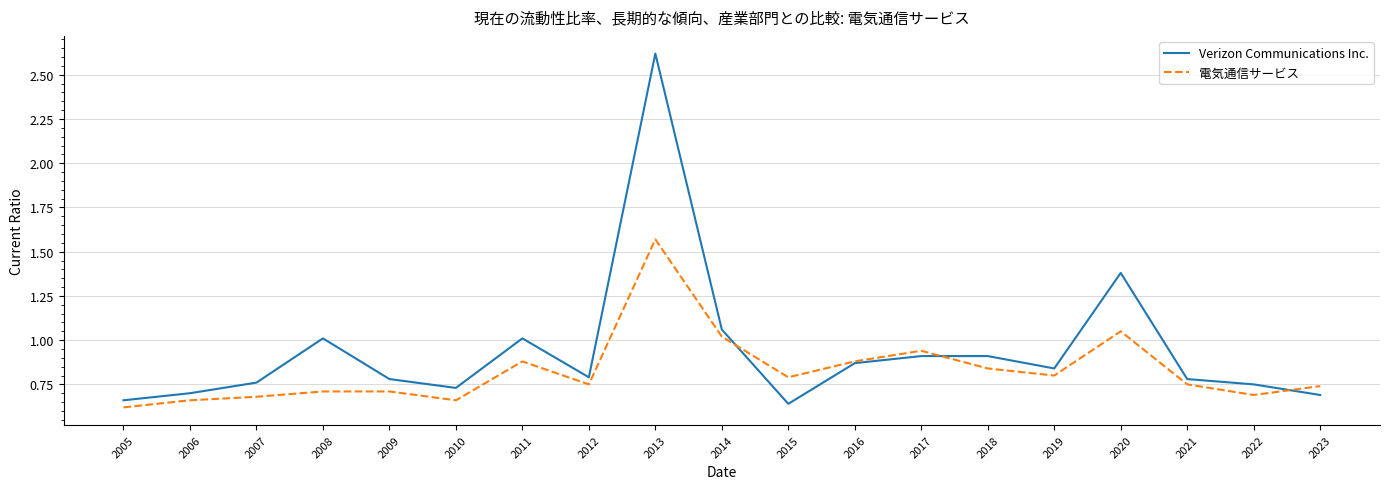

At 2020, list the series in order from smallest to largest.

電気通信サービス, Verizon Communications Inc.